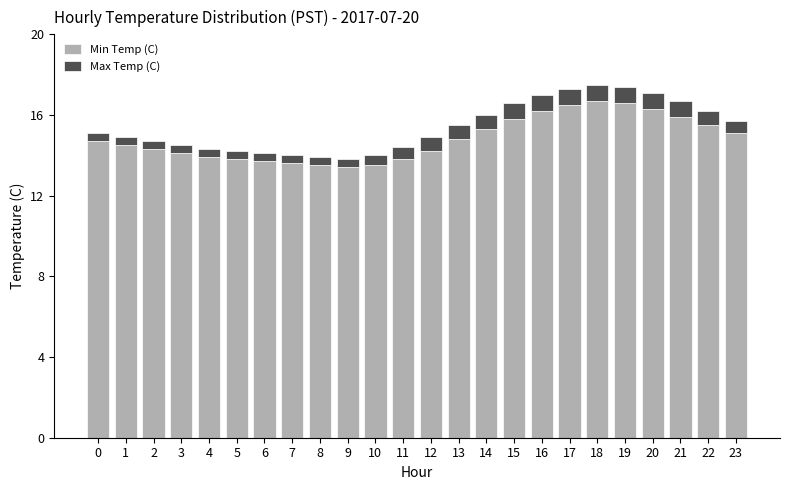

How many bars are there in total?

24